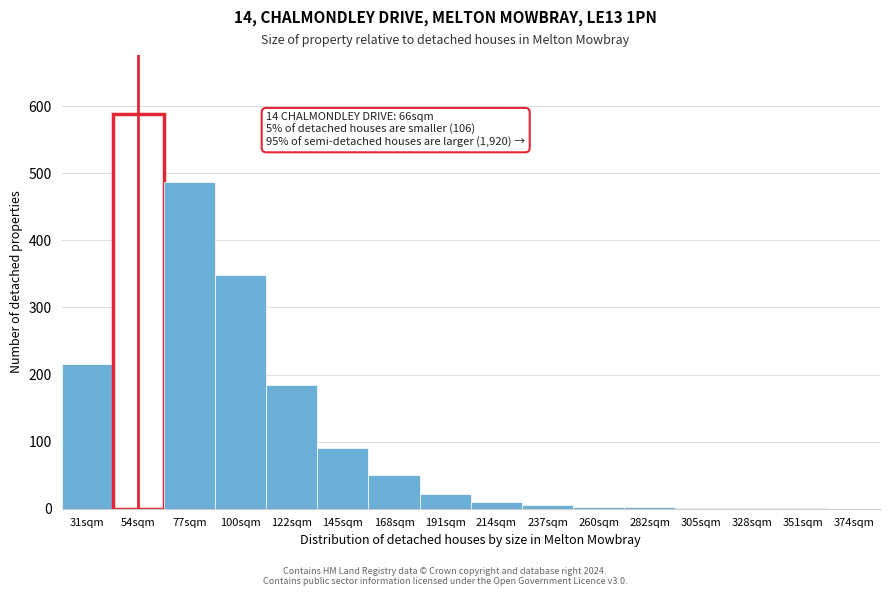

At which label is the value closest to 294?

100sqm